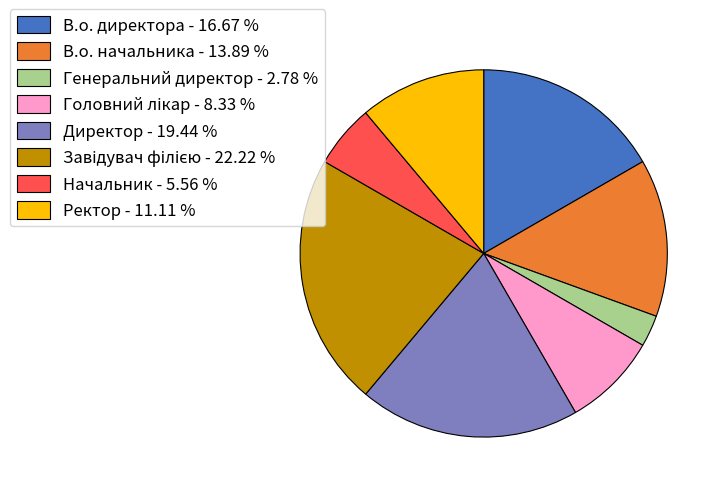

Which has a higher value, Директор or Начальник?

Директор